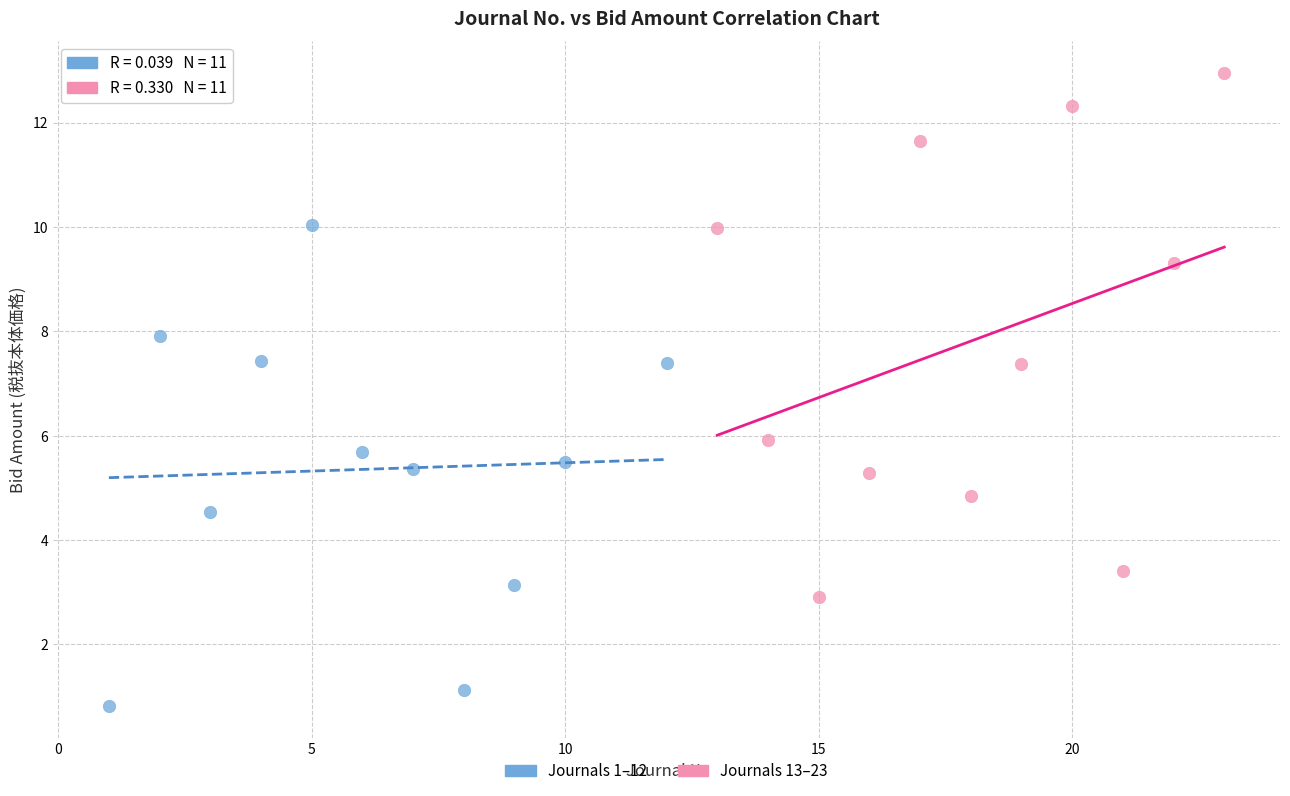

Which series contains the lowest Y value?

Journals 1–12